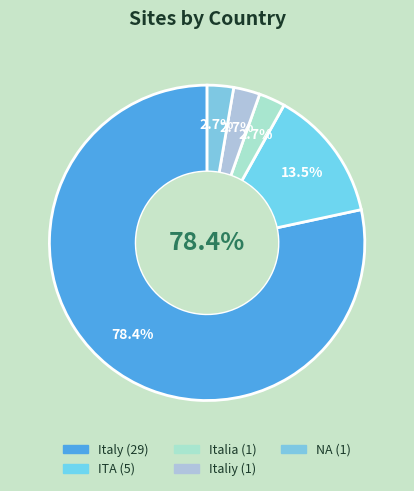

Rank the categories by value from highest to lowest.

Italy, ITA, Italia, Italiy, NA